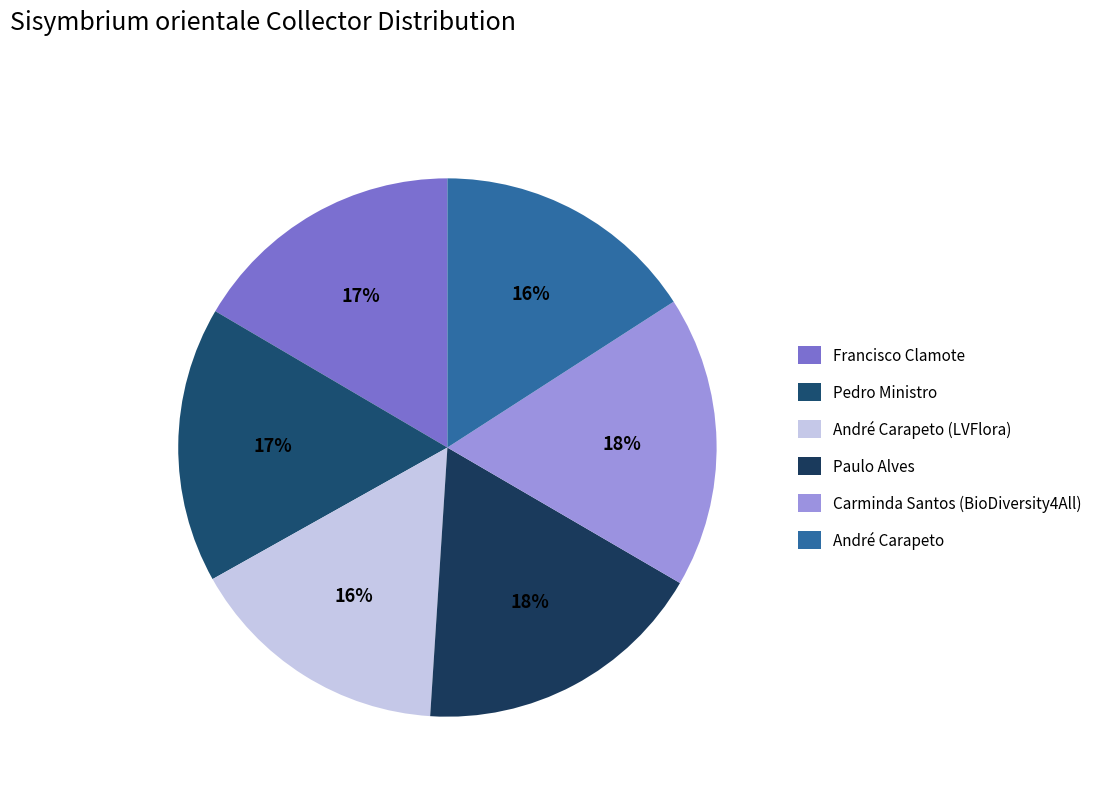

How many slices are in this pie chart?

6